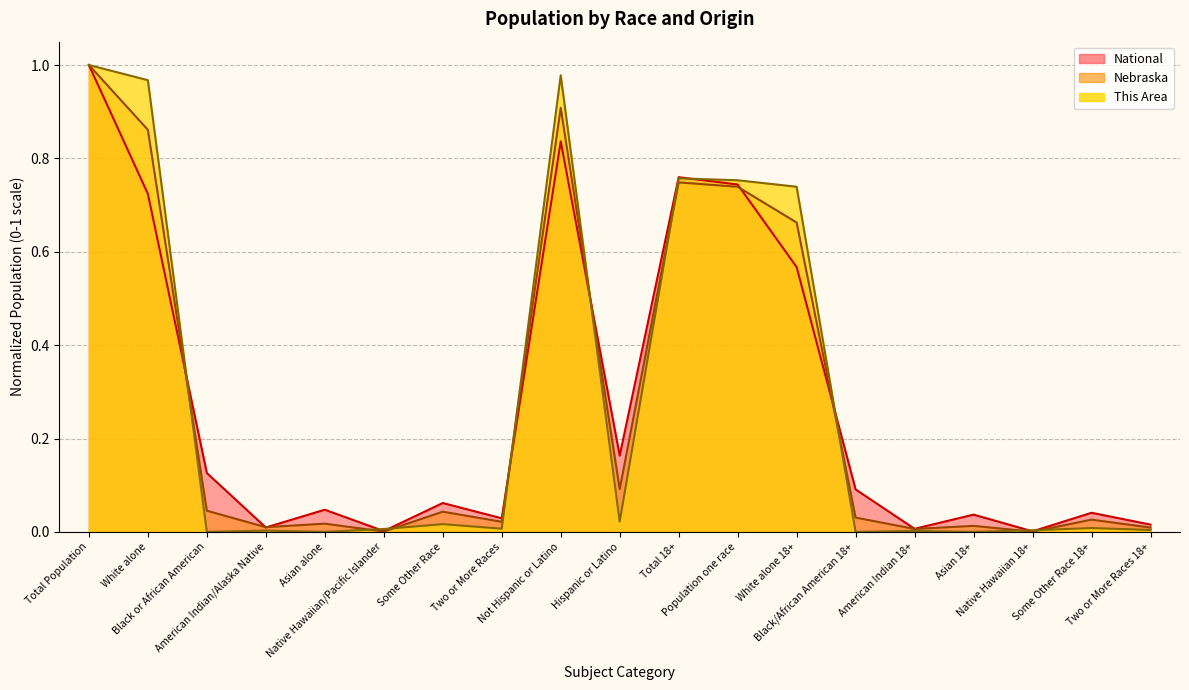

Which category has the highest value in the National series?

Total Population